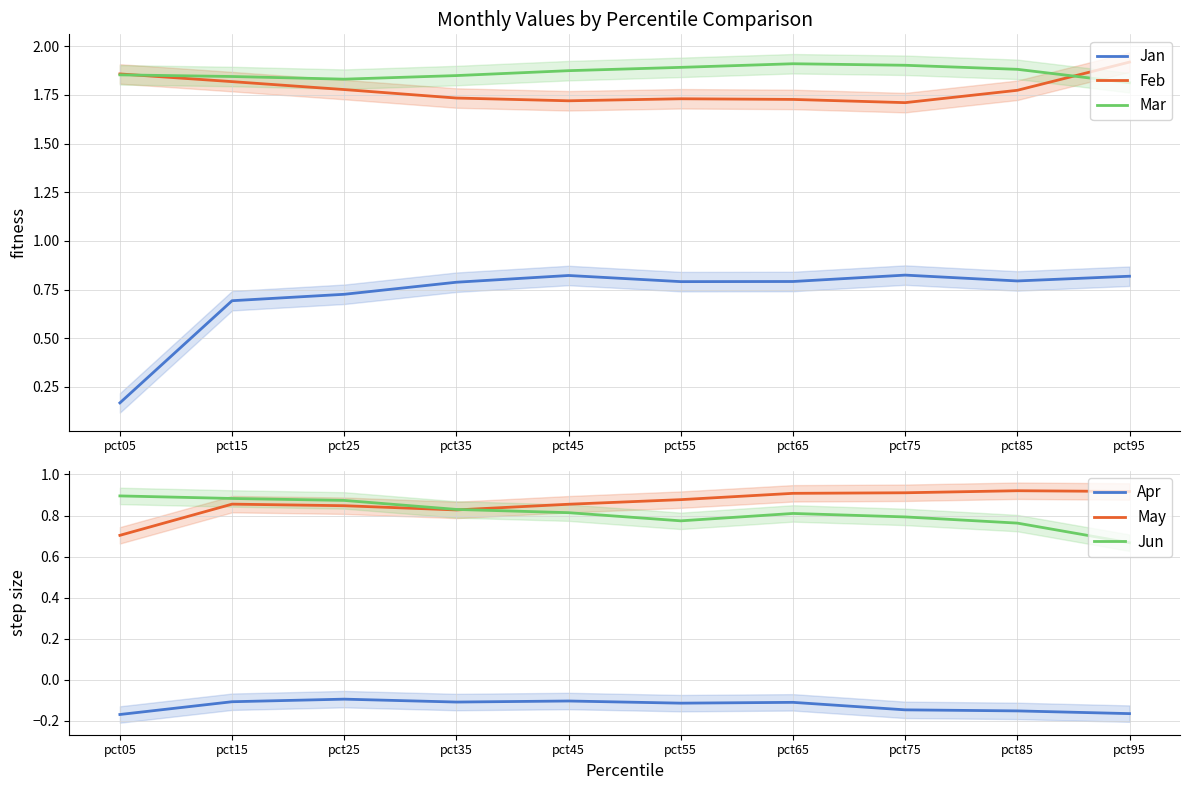

True or false: Jan and Mar intersect in this chart.

False